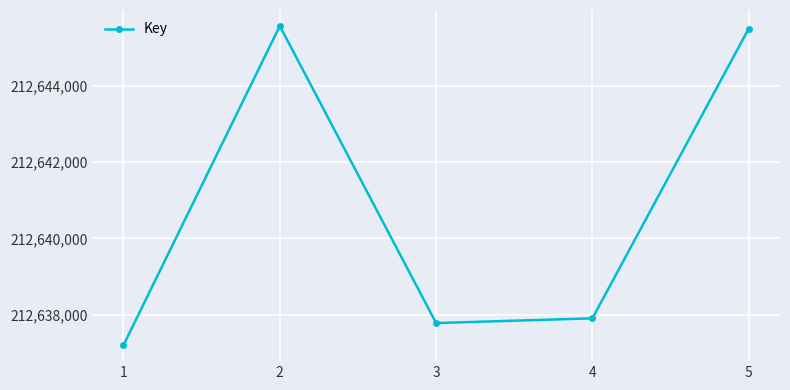

What is the greatest value displayed?

212645562